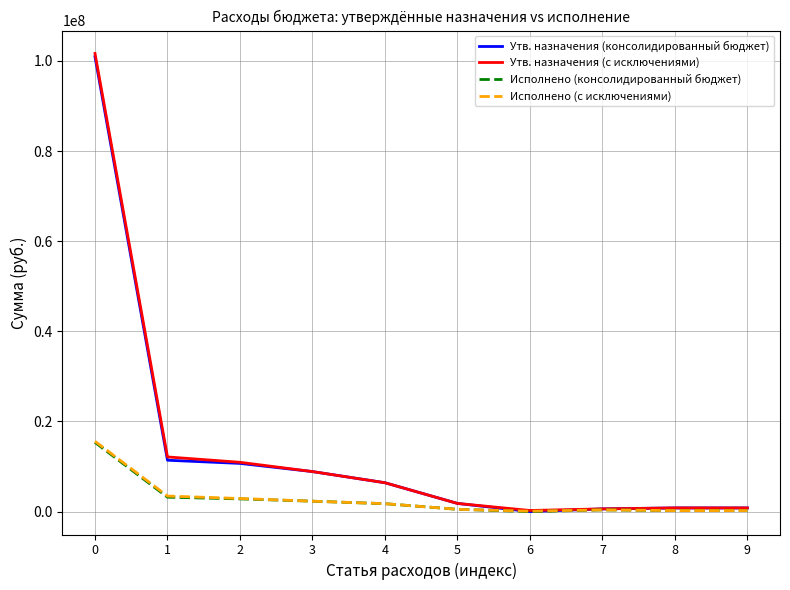

Which series changed the most between 2 and 4?

Утв. назначения (с исключениями)